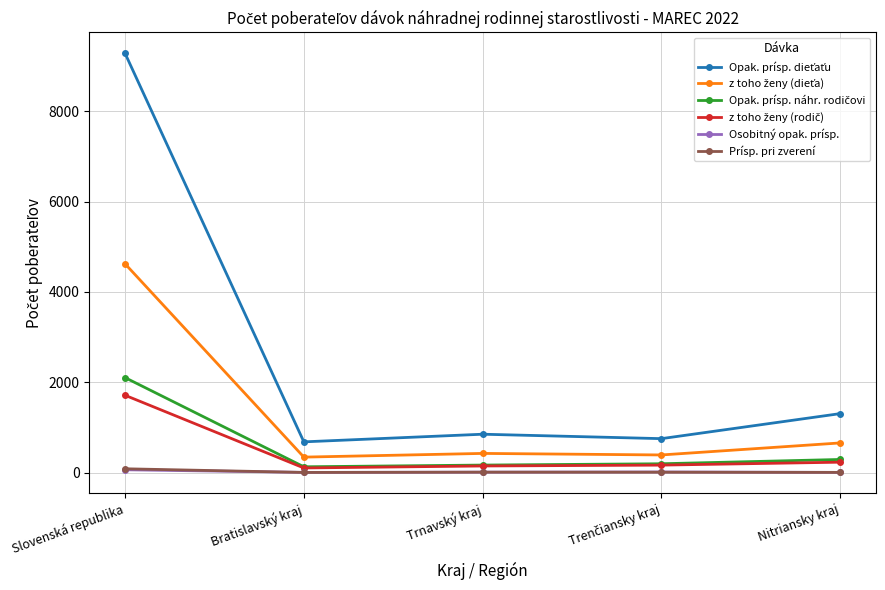

What is the label of the 5th point from the right?

Slovenská republika